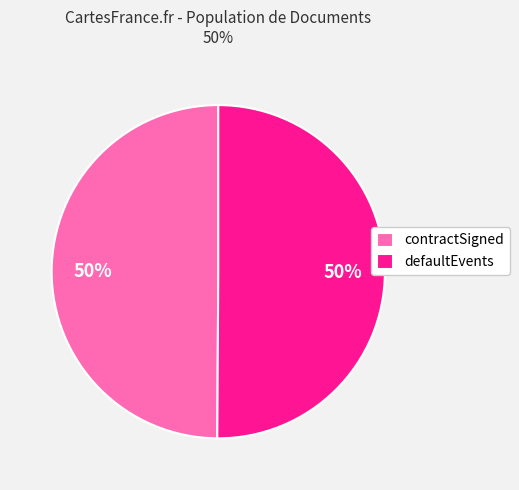

What percentage is the contractSigned slice, to the nearest percent?

50%